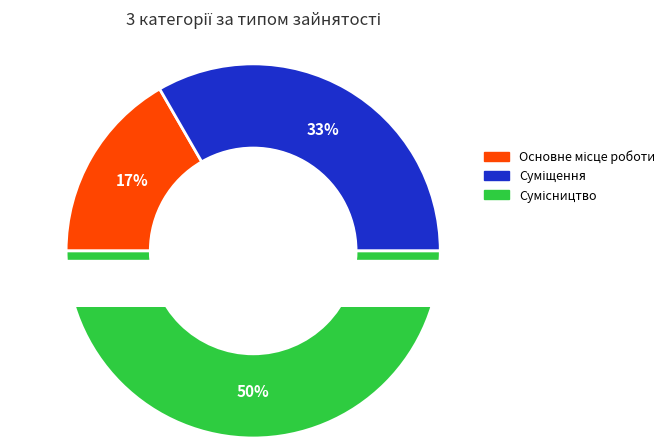

What is the ratio of the value at Суміщення to the value at Сумісництво?

0.7